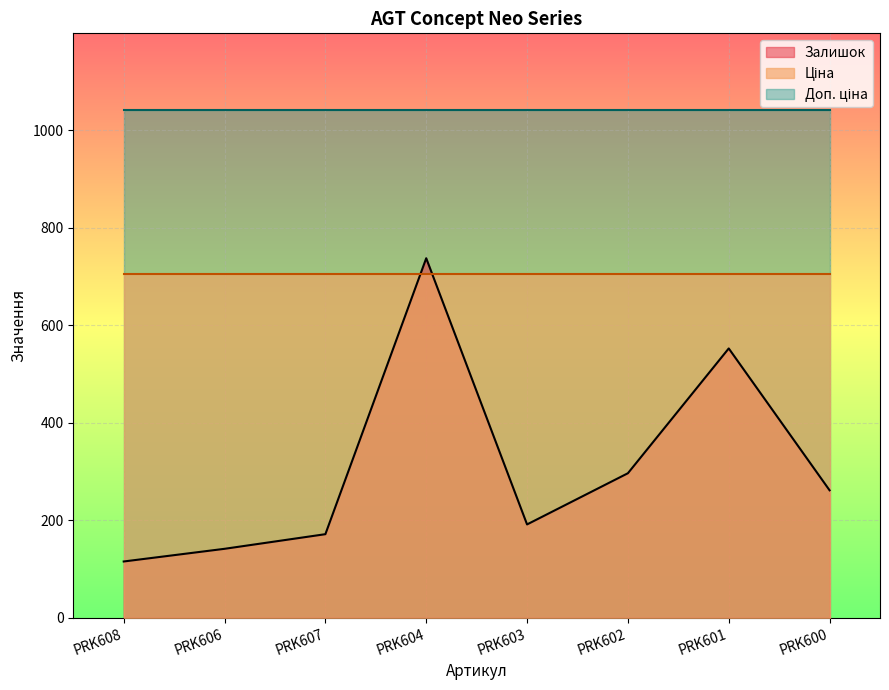

At which category is the sum across all series the highest?

PRK604